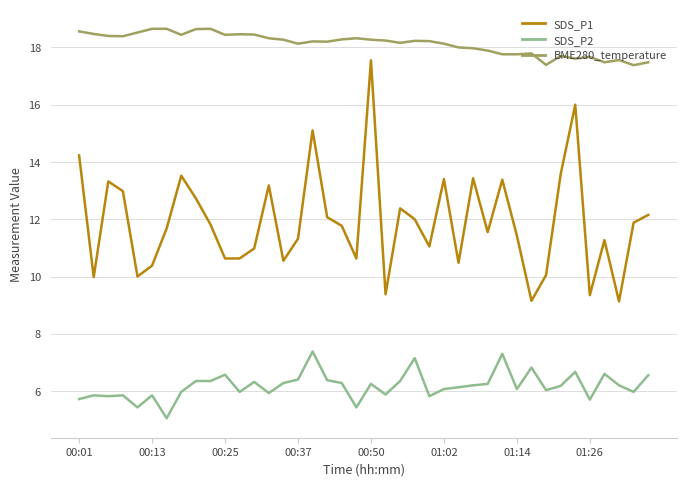

True or false: SDS_P2 and SDS_P1 intersect in this chart.

False